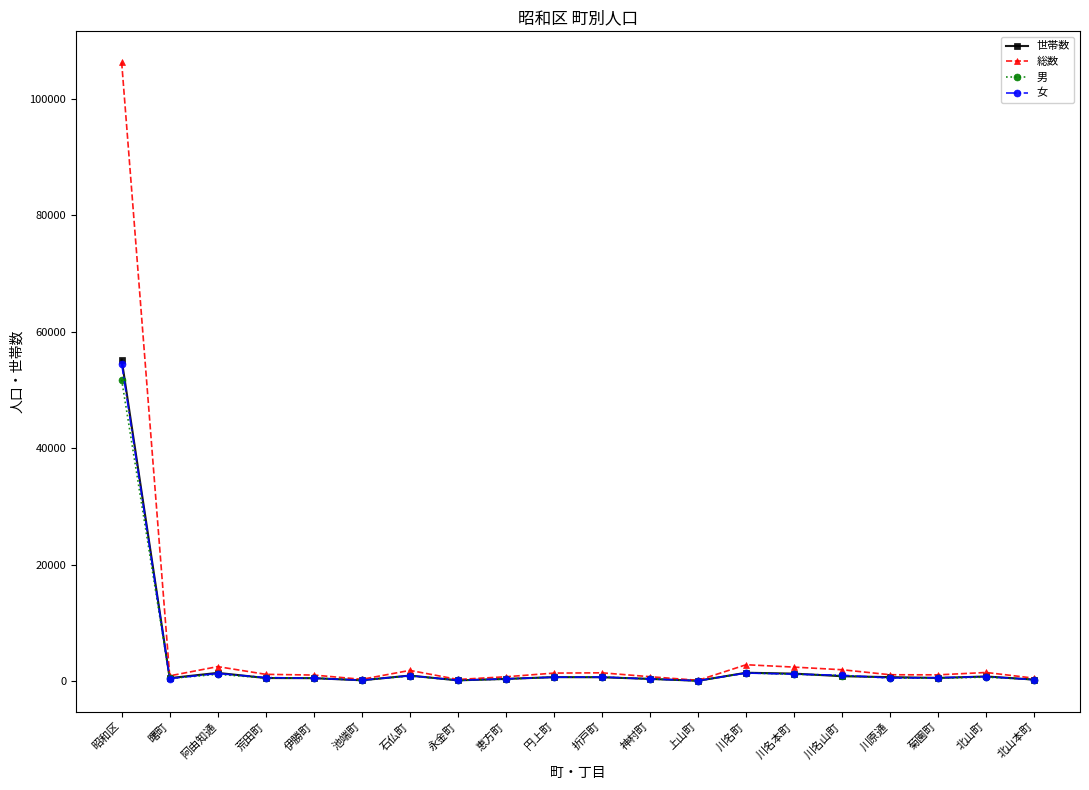

True or false: 総数 has more than 2 points higher than both neighbors.

True